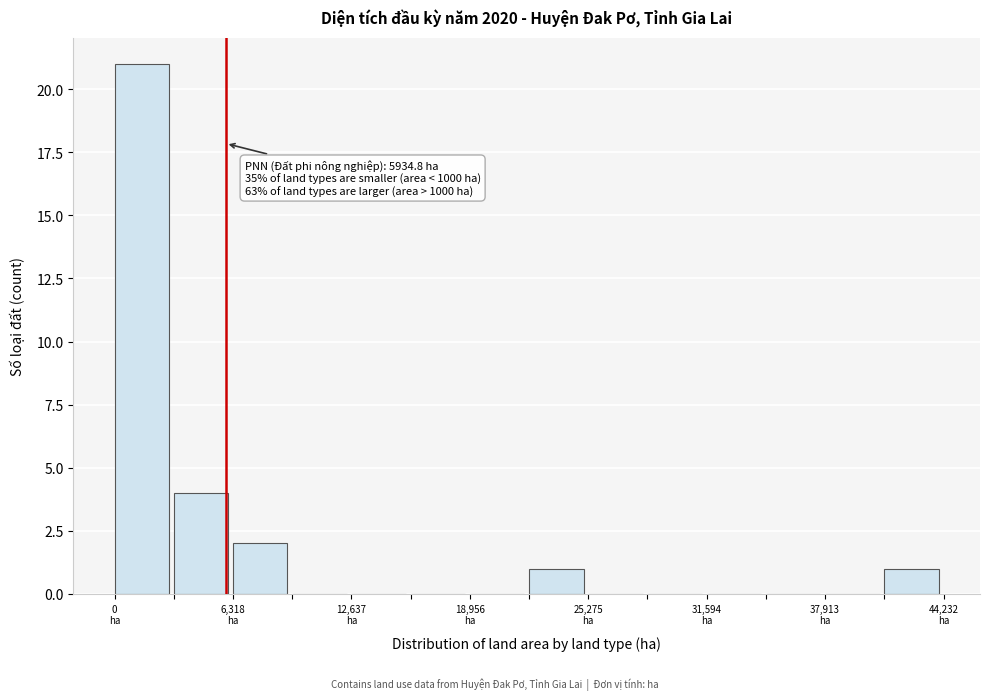

Read against the x-axis, roughly where is the centre of the tallest bar?

1000